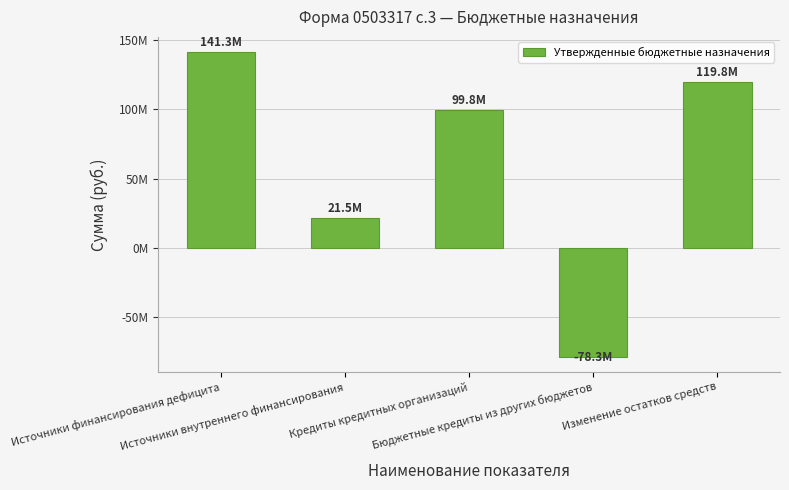

What is the minimum value shown in the chart?

-78291860.0